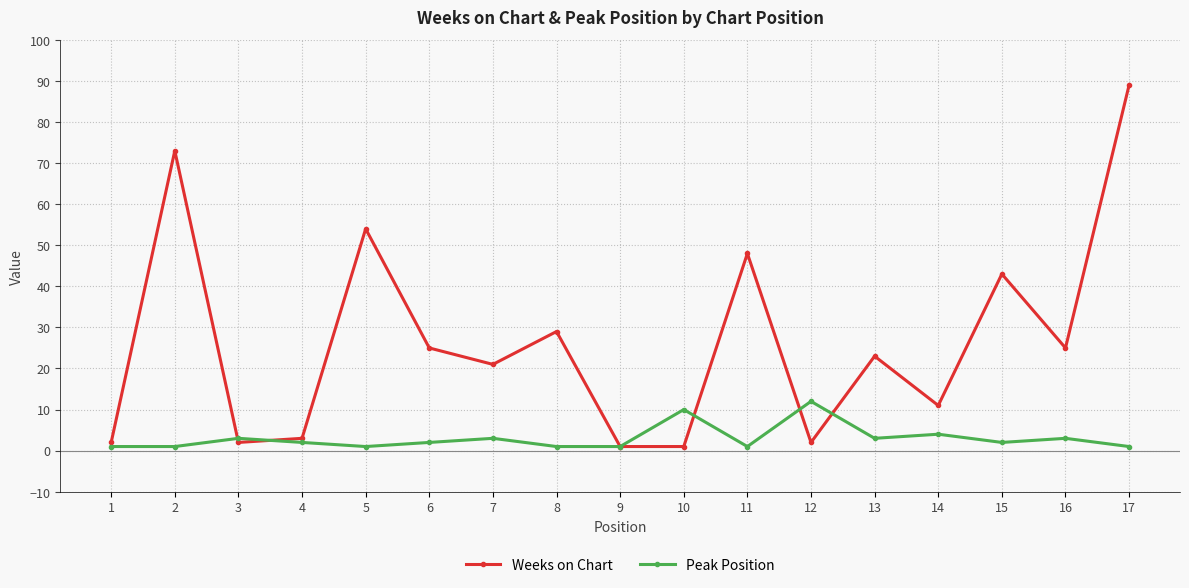

Reading left to right, transcribe all the data shown in this chart.

Weeks on Chart: 2	73	2	3	54	25	21	29	1	1	48	2	23	11	43	25	89
Peak Position: 1	1	3	2	1	2	3	1	1	10	1	12	3	4	2	3	1